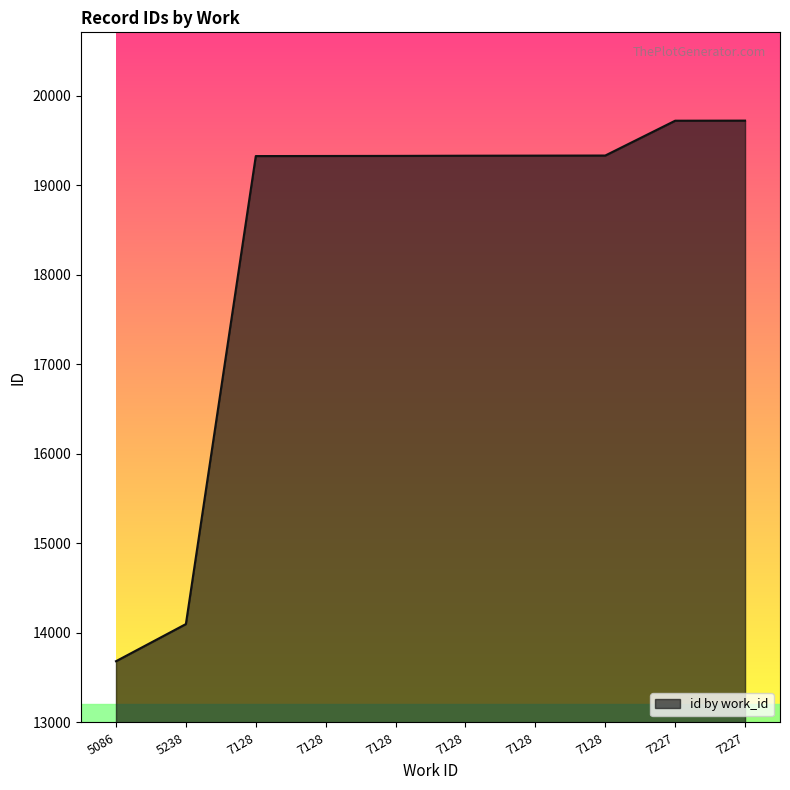

True or false: there are more than 1 points higher than both neighbors.

False